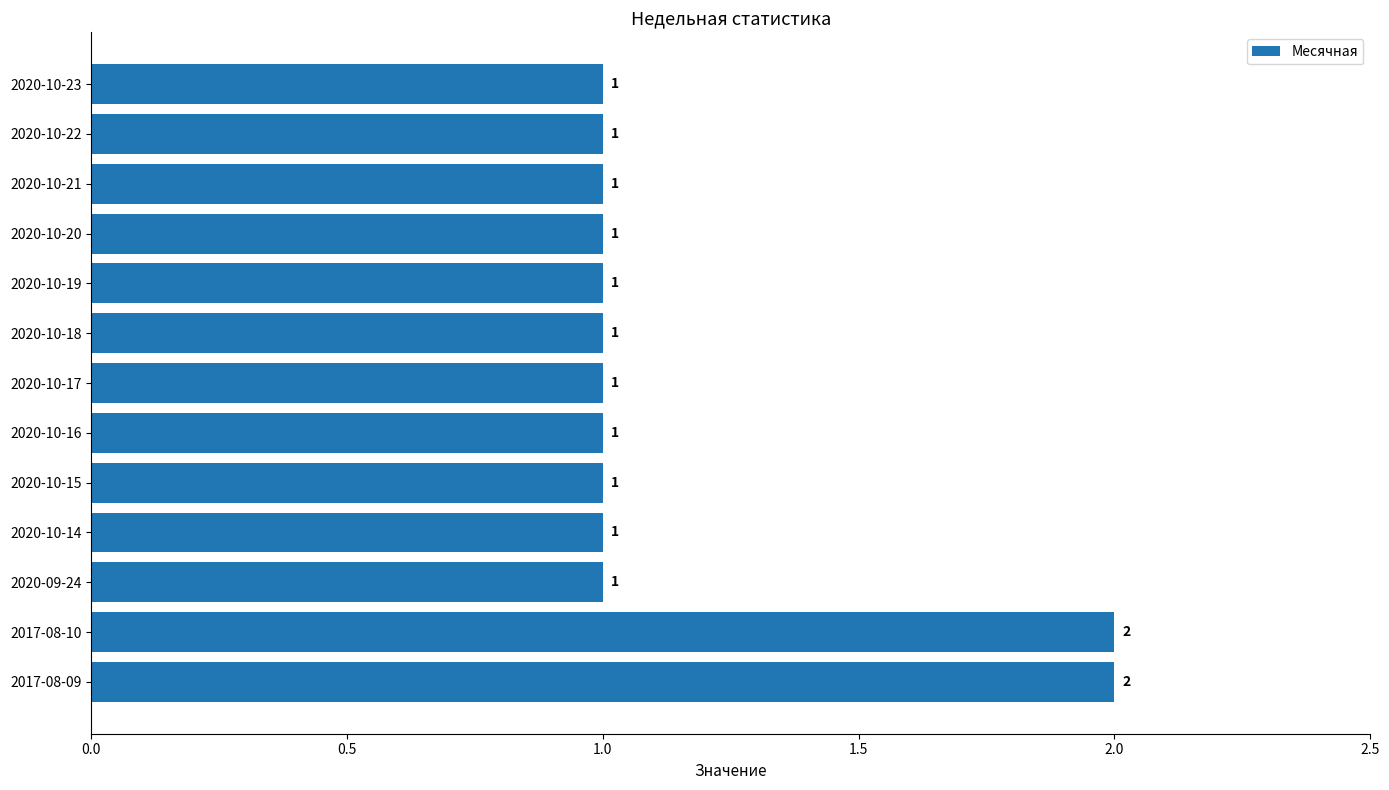

Reading top to bottom, what are all the values shown in this chart?

1	1	1	1	1	1	1	1	1	1	1	2	2